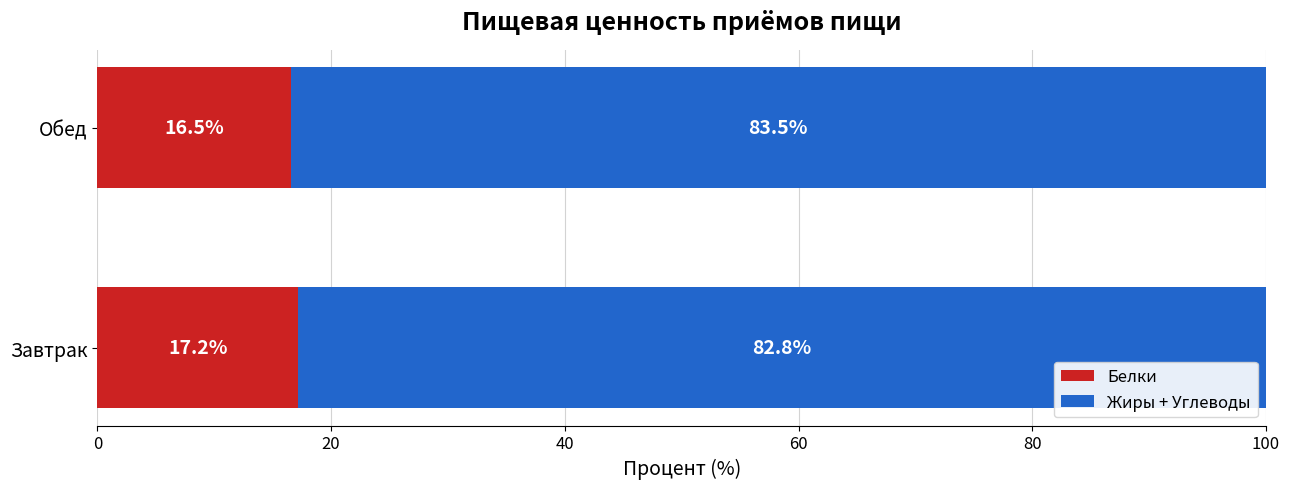

What are all the series names shown in the legend?

Белки, Жиры + Углеводы